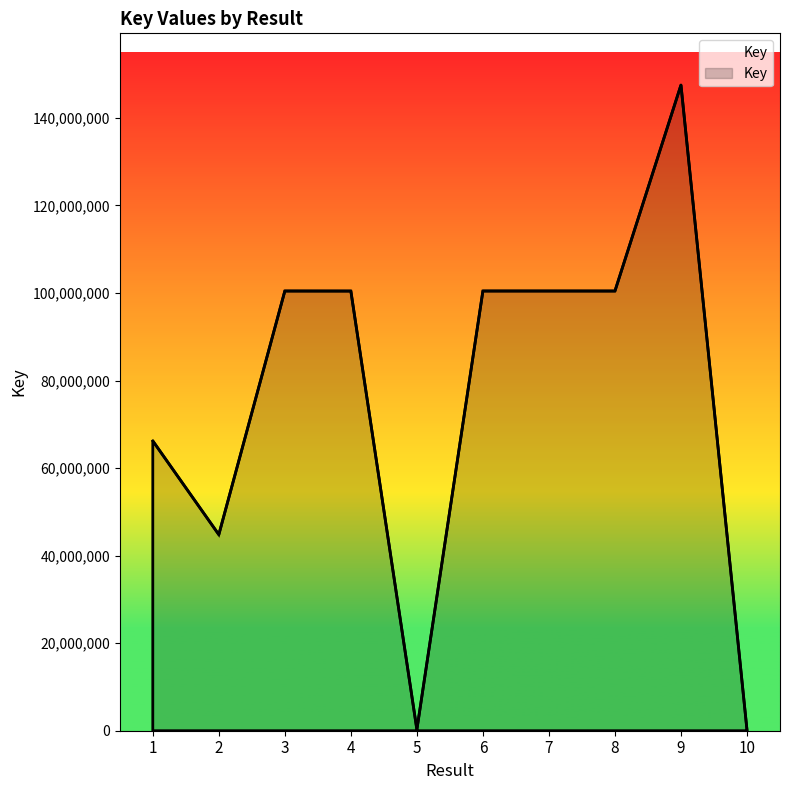

Is it true that the value at 6 is 177049494?

False